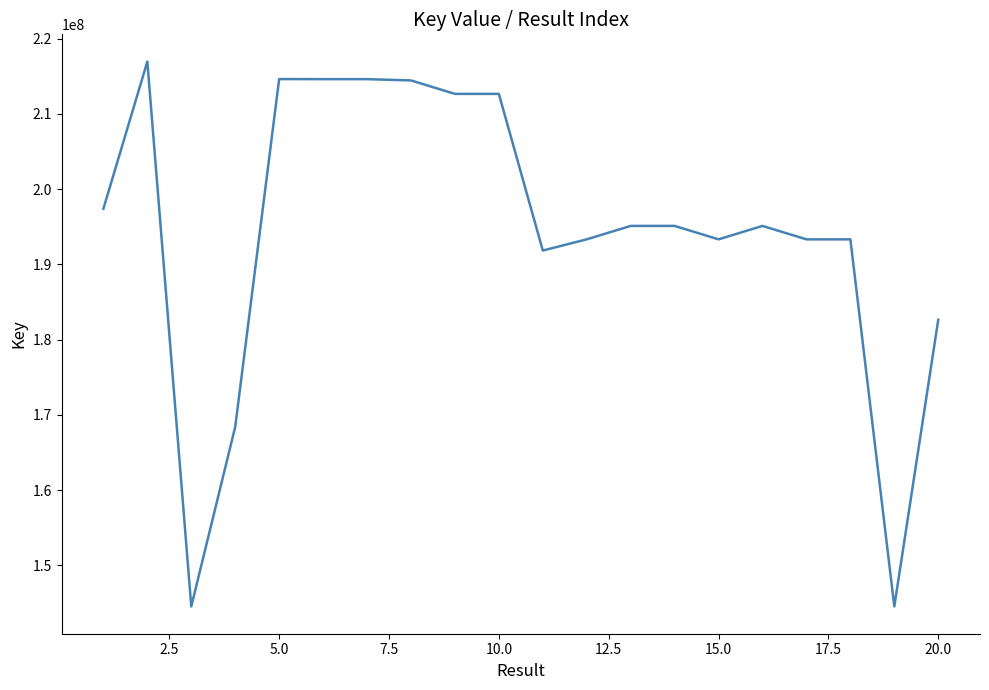

What is the greatest value displayed?

216944091